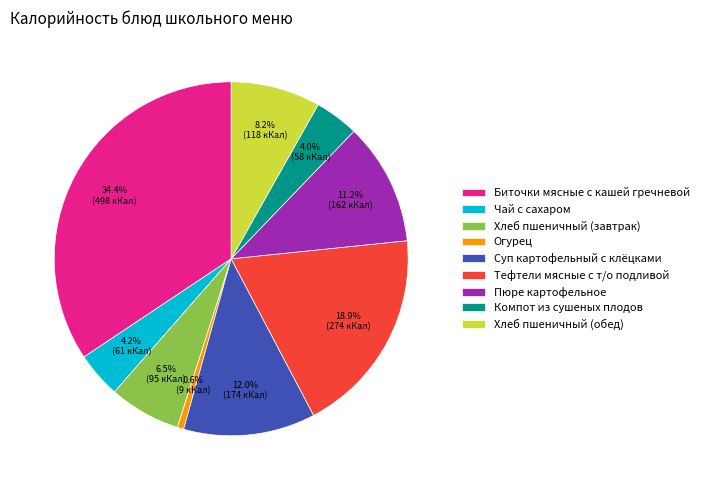

What percentage is NOT represented by Компот из сушеных плодов?

96.0%